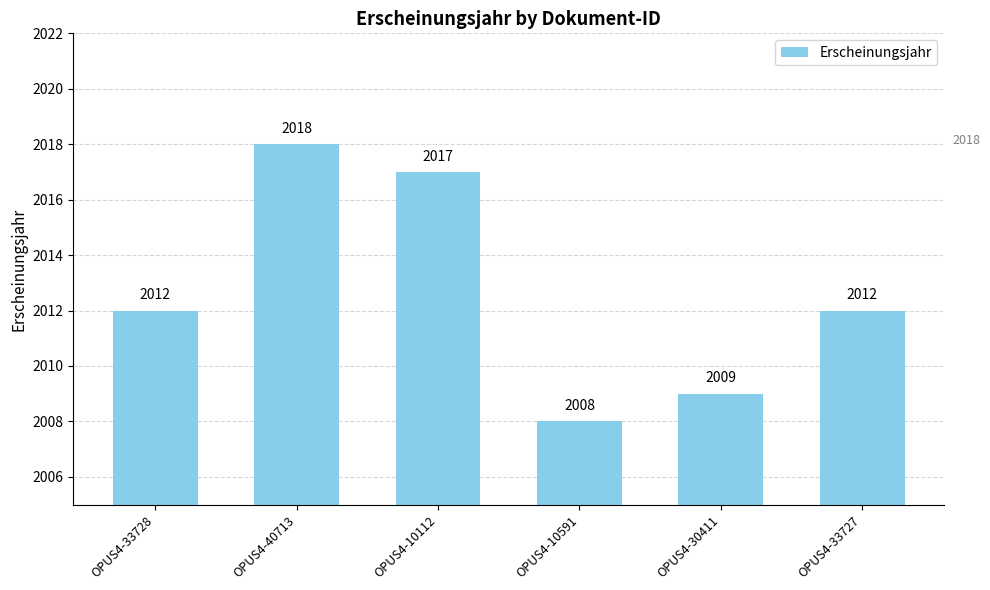

Reading left to right, extract all data points from this chart.

OPUS4-33728=2012	OPUS4-40713=2018	OPUS4-10112=2017	OPUS4-10591=2008	OPUS4-30411=2009	OPUS4-33727=2012